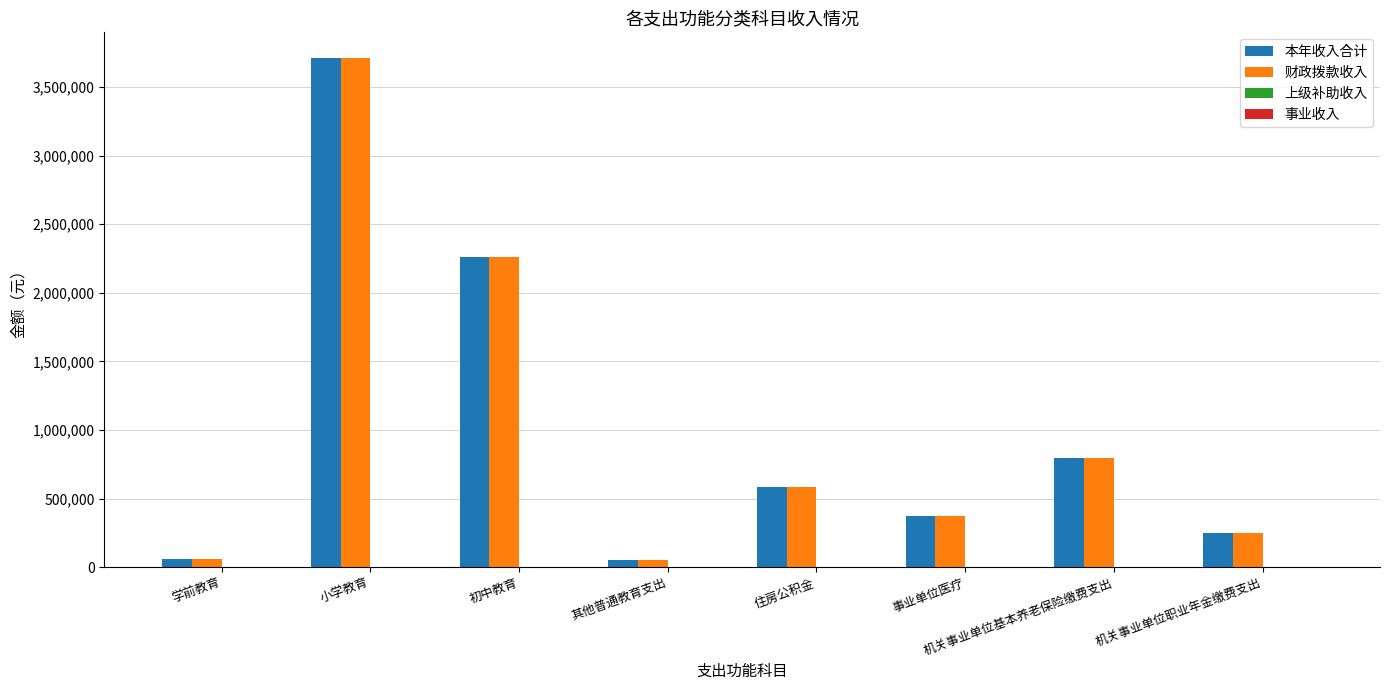

At how many categories does at least one series exceed 716016?

3